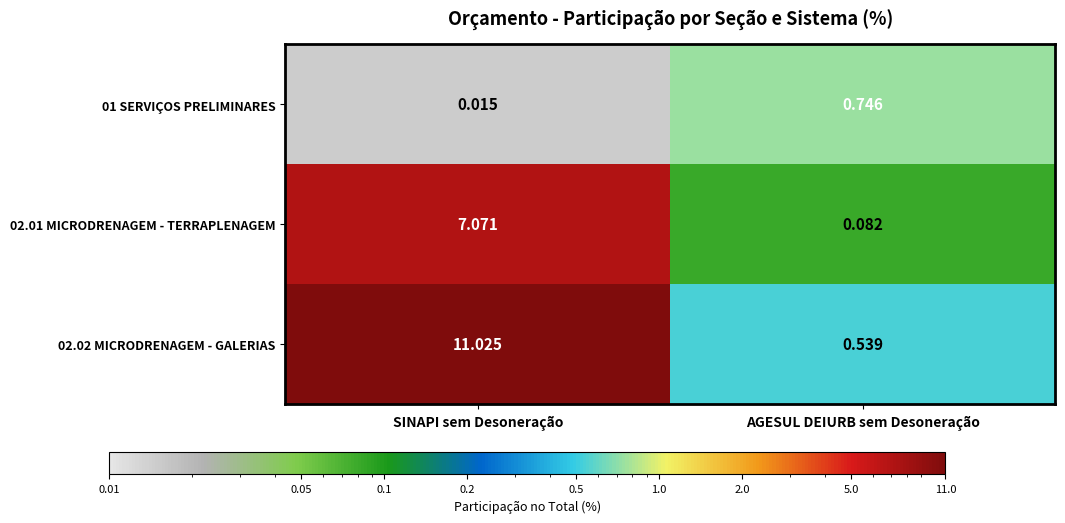

Which category has the lowest value across all series?

SINAPI sem Desoneração